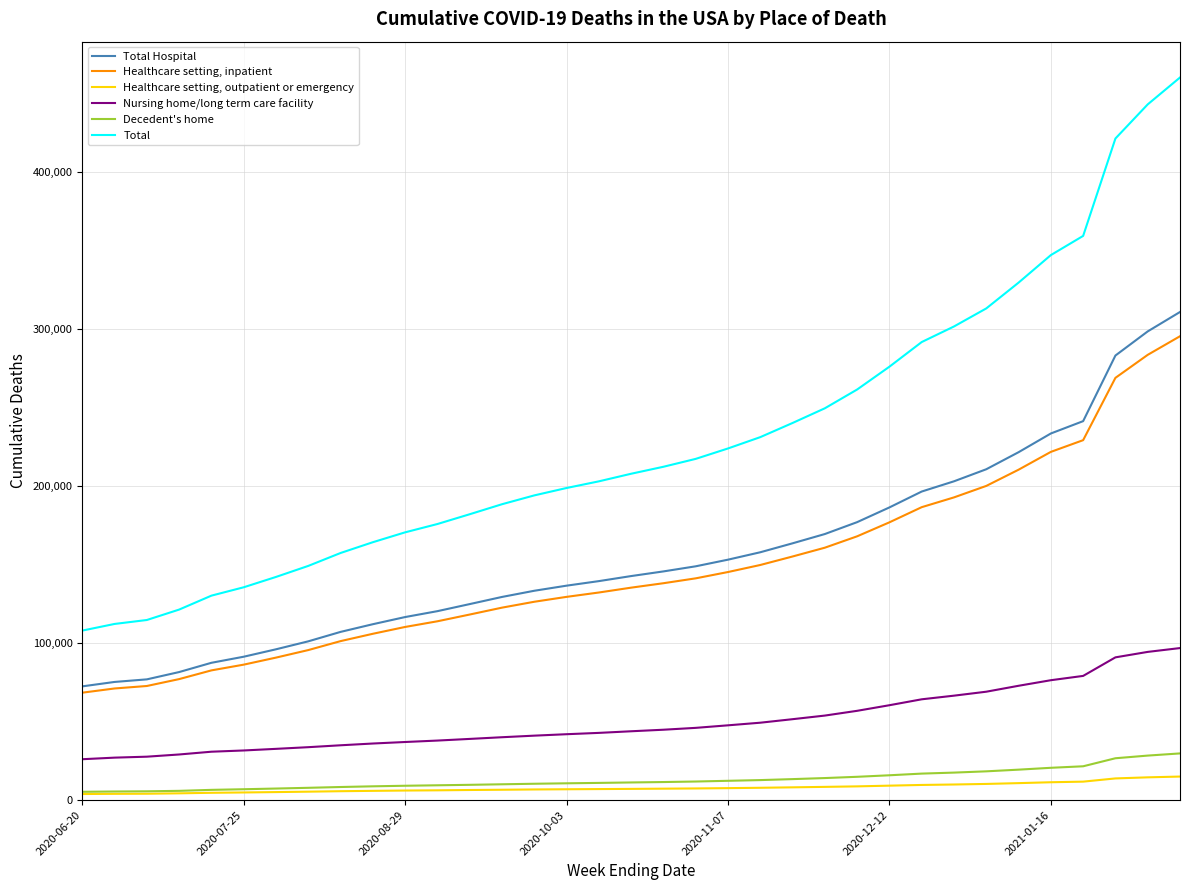

Which series has the largest total across all categories?

Total